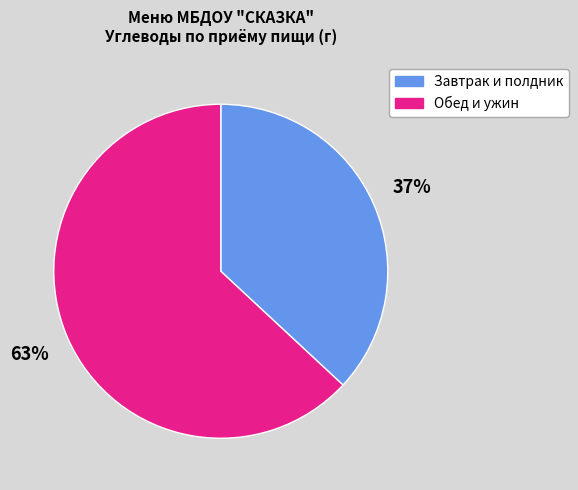

Combined, do Обед и ужин and Завтрак и полдник account for over 50%?

Yes